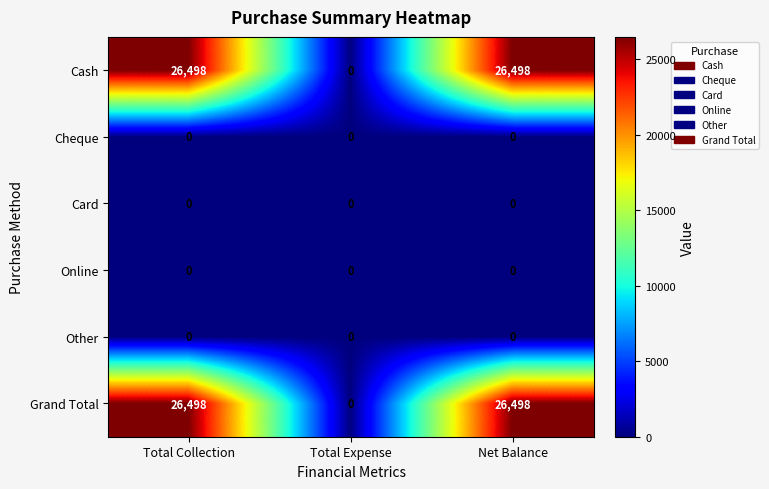

At how many categories does at least one series exceed 13237?

2